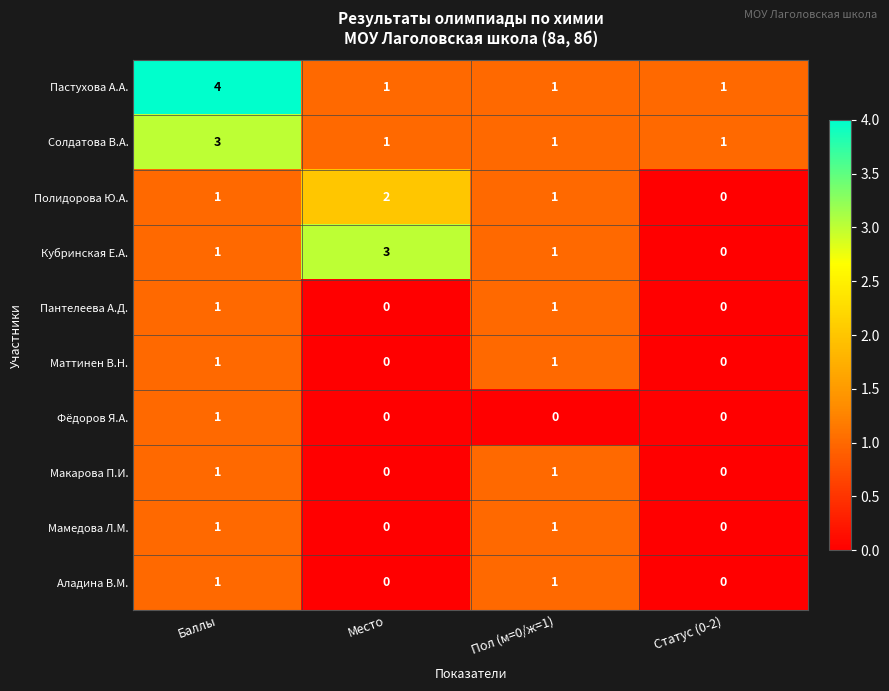

The Маттинен В.Н. series shows 1 at Баллы. True or false?

True